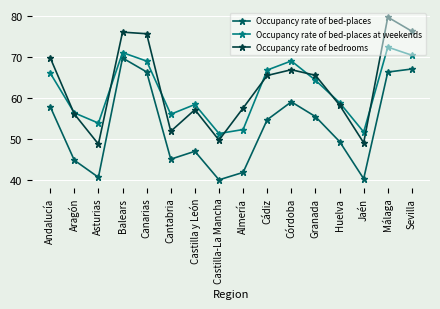

What is the difference between the second highest and minimum values in the Occupancy rate of bed-places at weekends series?

19.8